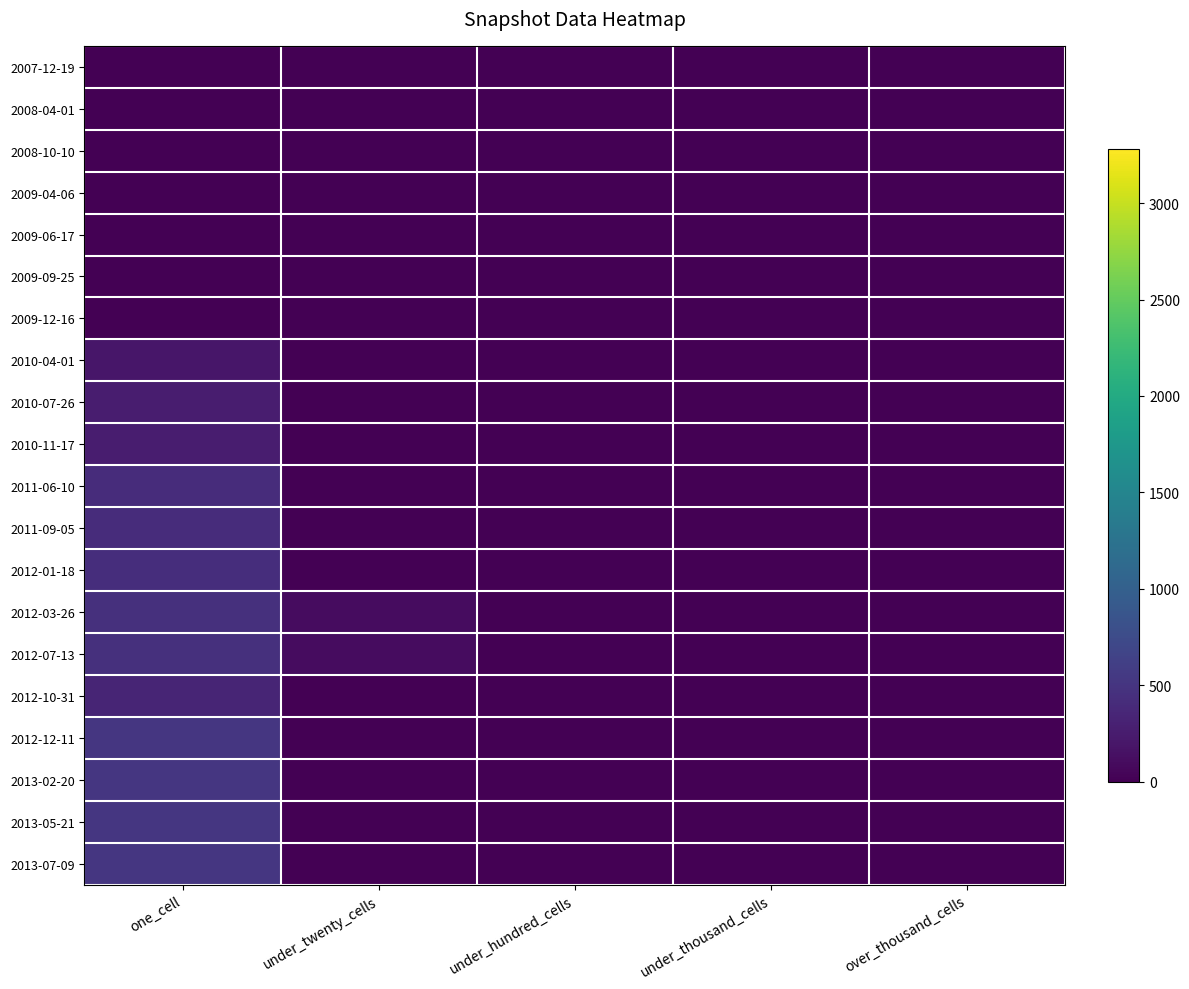

Between one_cell and under_hundred_cells, which is larger?

one_cell